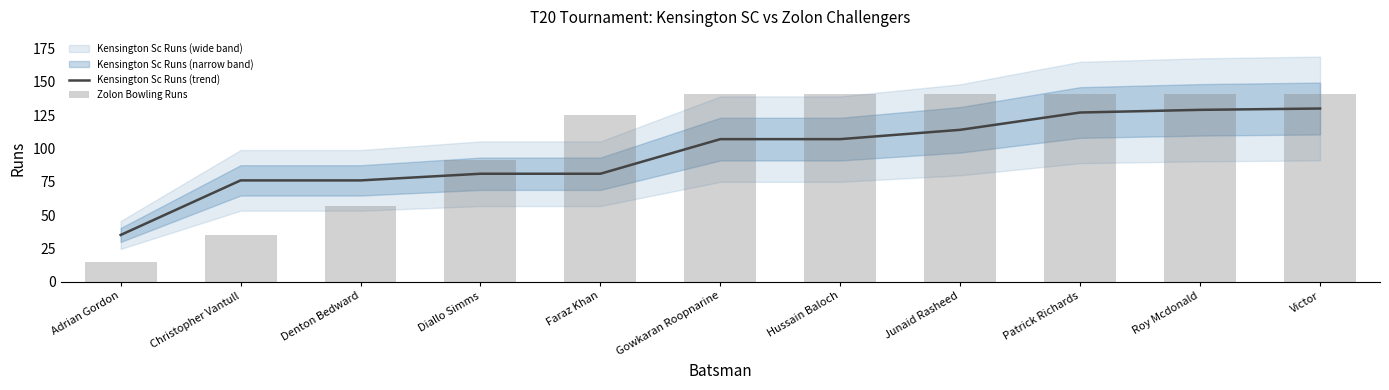

Which category has the lowest value across all series?

Adrian Gordon